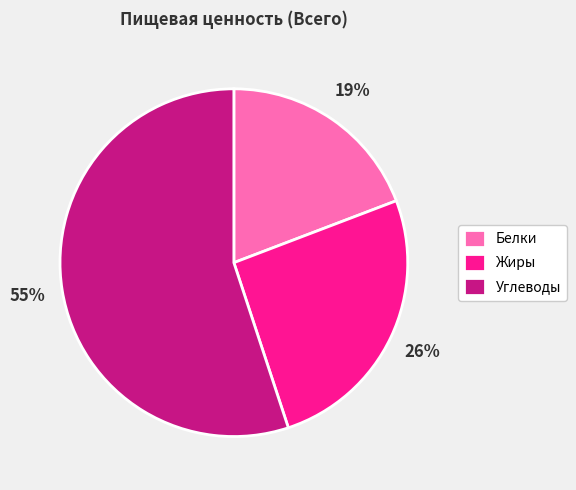

To the nearest percent, what is the difference between the largest and smallest slice percentages?

36%